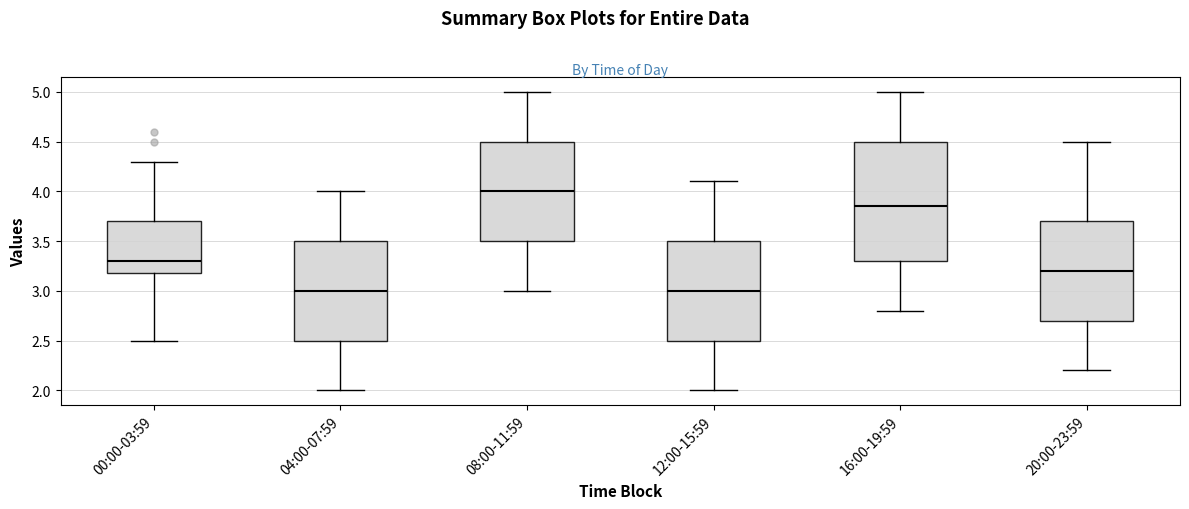

Reading left to right, transcribe this box plot: for each box, give where its median line is, the range the box spans, and where its two whiskers end, as read against the y-axis. The values are not printed on the chart, so give them approximately, as read against the axis.

00:00-03:59: median 3.30, box 3.20 to 3.70, whiskers 2.50 to 4.30
04:00-07:59: median 3.00, box 2.50 to 3.50, whiskers 2.00 to 4.00
08:00-11:59: median 4.00, box 3.50 to 4.50, whiskers 3.00 to 5.00
12:00-15:59: median 3.00, box 2.50 to 3.50, whiskers 2.00 to 4.10
16:00-19:59: median 3.85, box 3.30 to 4.50, whiskers 2.80 to 5.00
20:00-23:59: median 3.20, box 2.70 to 3.70, whiskers 2.20 to 4.50